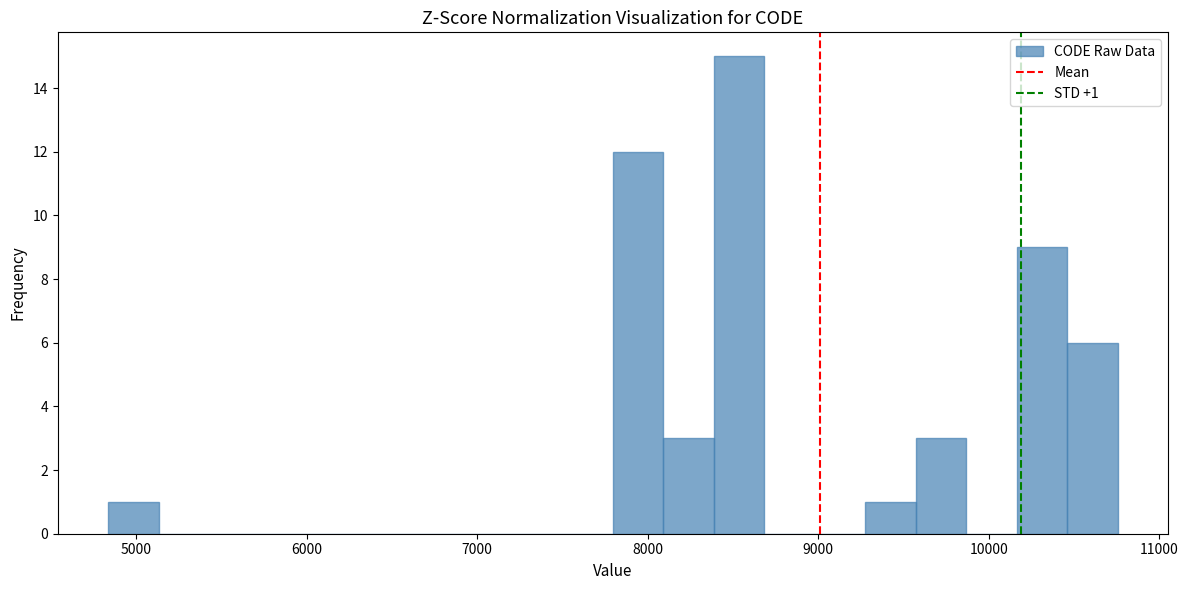

Read against the x-axis, roughly where is the centre of the tallest bar?

8500